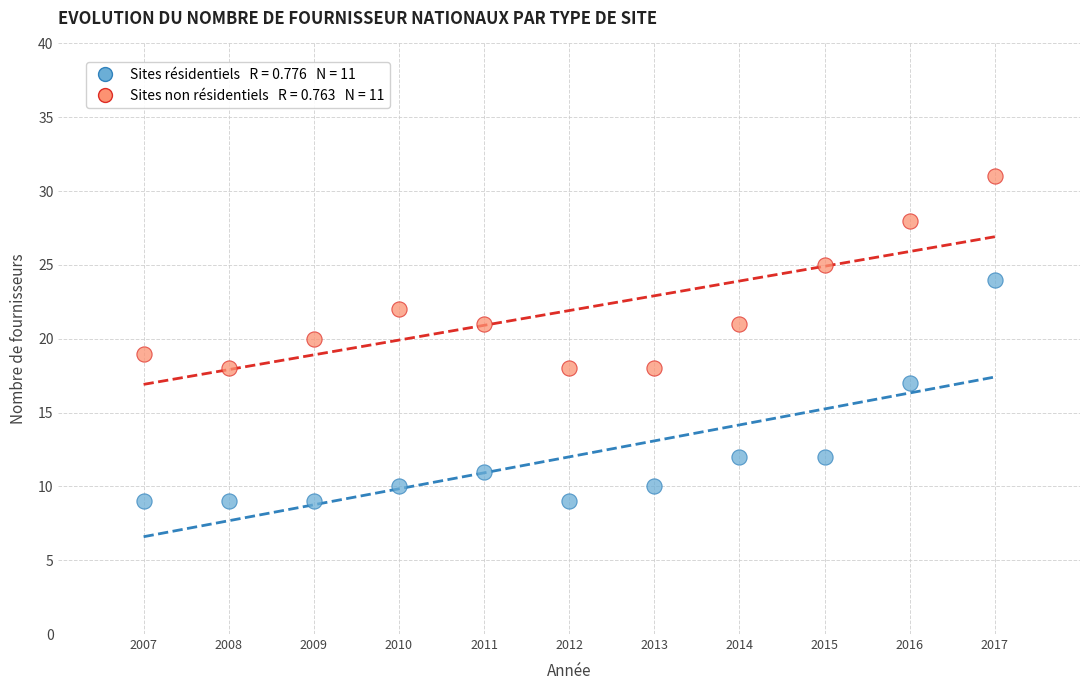

Across all data points, what is the range of Y values (max minus min)?

22